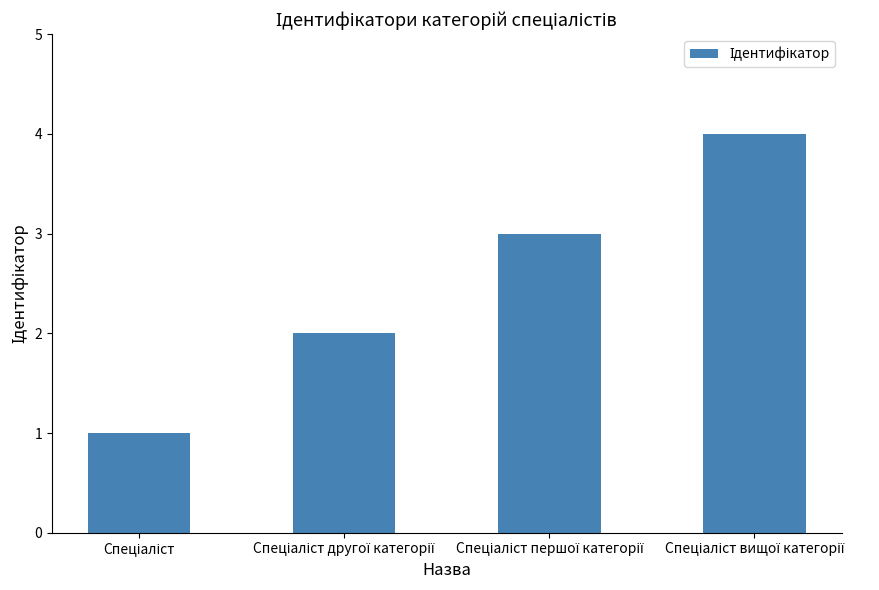

What is the greatest value displayed?

4